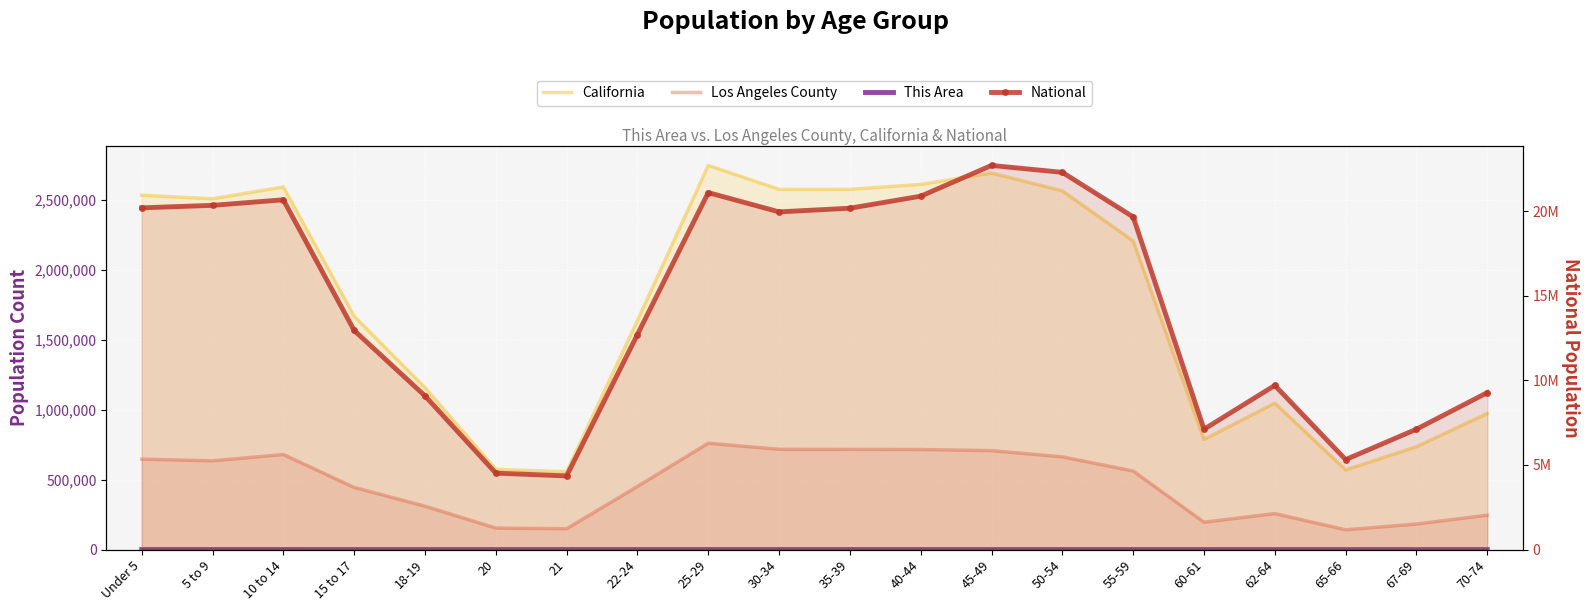

What is the approximate value of National at 18-19, to the nearest 10?

9086090